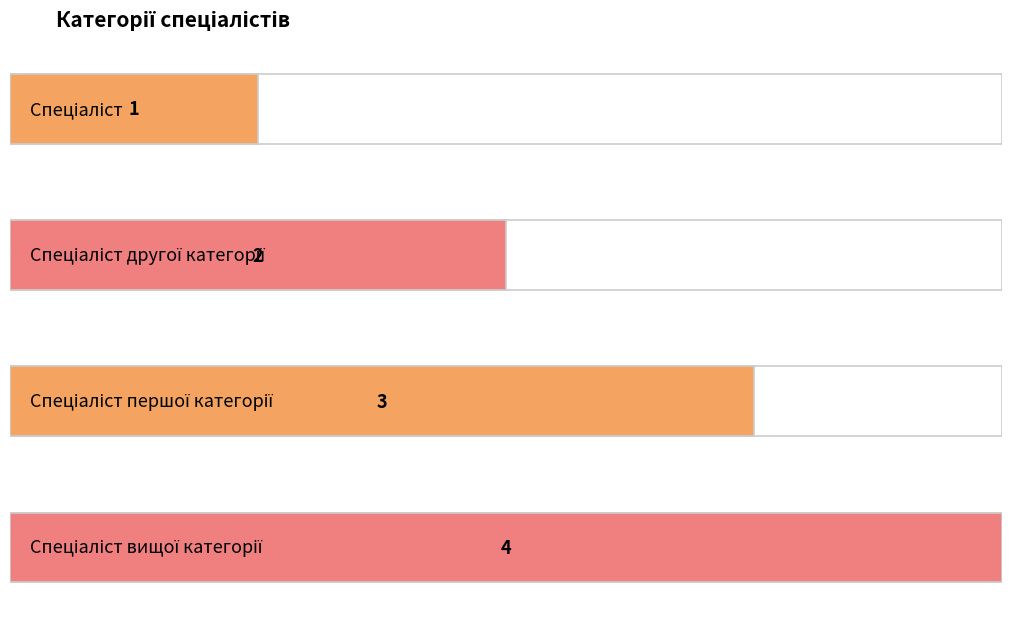

What is the label of the 2nd bar from the left?

Спеціаліст другої категорії